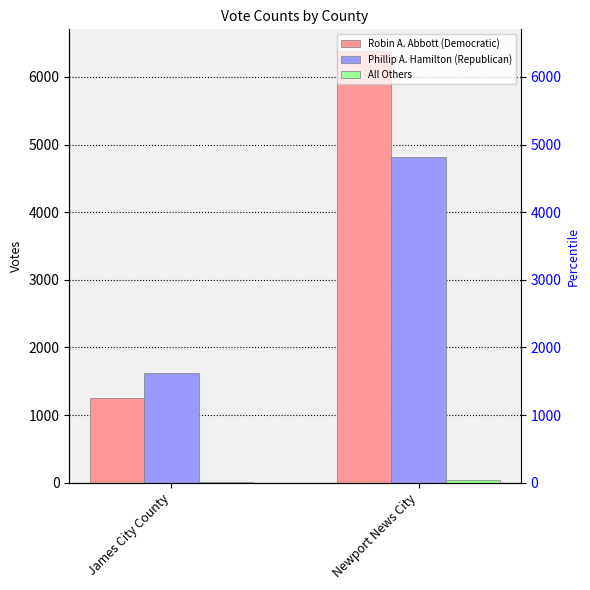

Between James City County and Newport News City, which series saw the biggest shift?

Robin A. Abbott (Democratic)